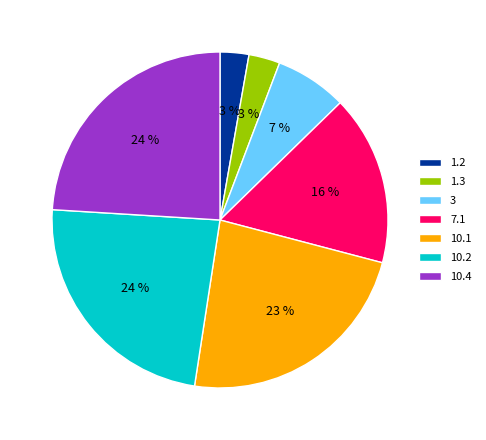

What is the ratio of the value at 7.1 to the value at 10.4?

0.7